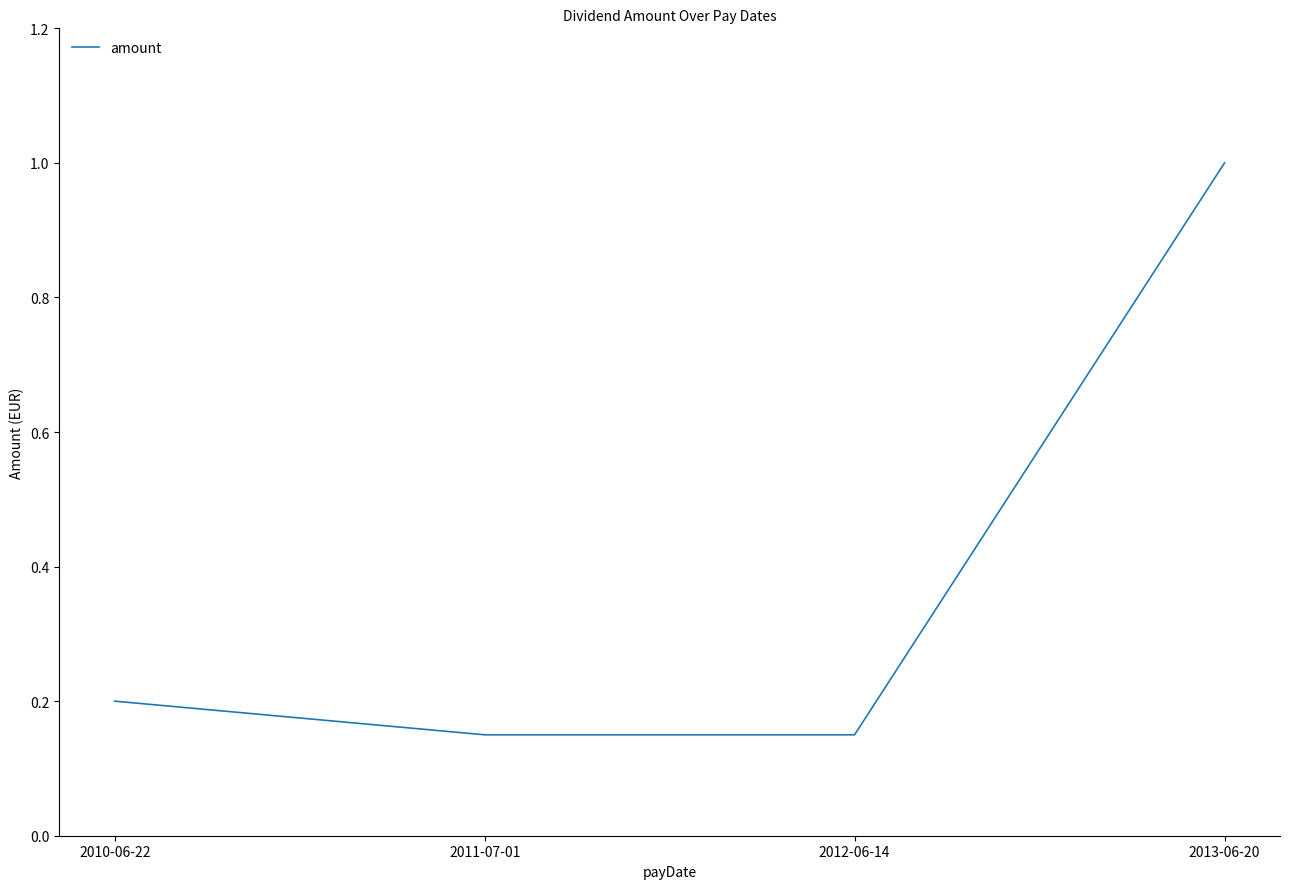

At which category does the chart reach its peak across all series?

2013-06-20